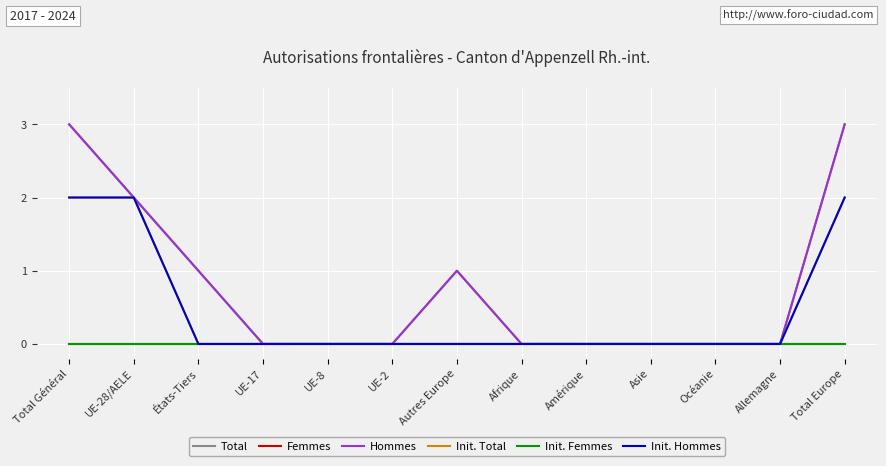

Reading left to right, extract all data points from this chart.

Total: 3	2	1	0	0	0	1	0	0	0	0	0	3
Femmes: 0	0	0	0	0	0	0	0	0	0	0	0	0
Hommes: 3	2	1	0	0	0	1	0	0	0	0	0	3
Init. Total: 2	2	0	0	0	0	0	0	0	0	0	0	2
Init. Femmes: 0	0	0	0	0	0	0	0	0	0	0	0	0
Init. Hommes: 2	2	0	0	0	0	0	0	0	0	0	0	2